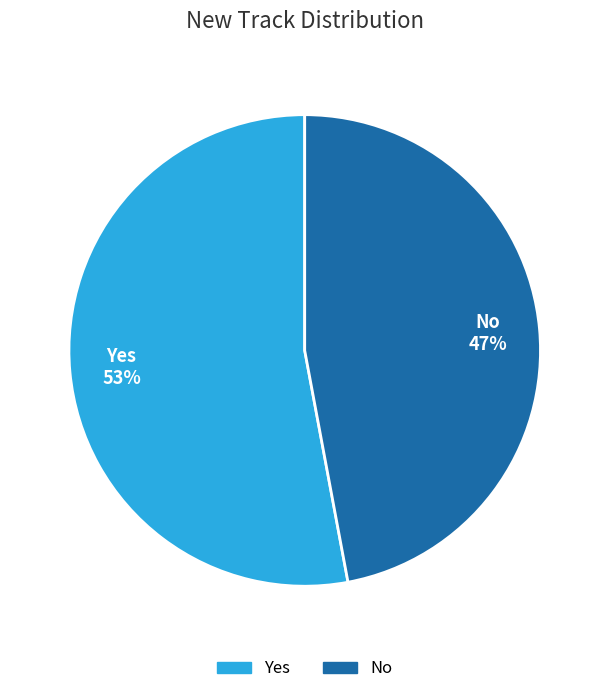

Rank the categories by value from lowest to highest.

No, Yes